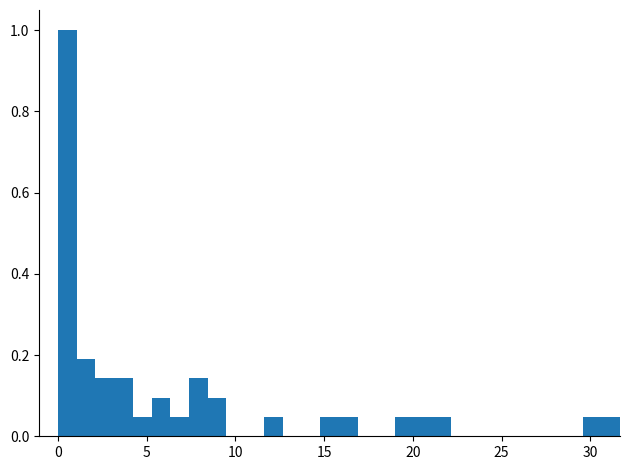

Read against the x-axis, roughly where is the centre of the tallest bar?

0.5